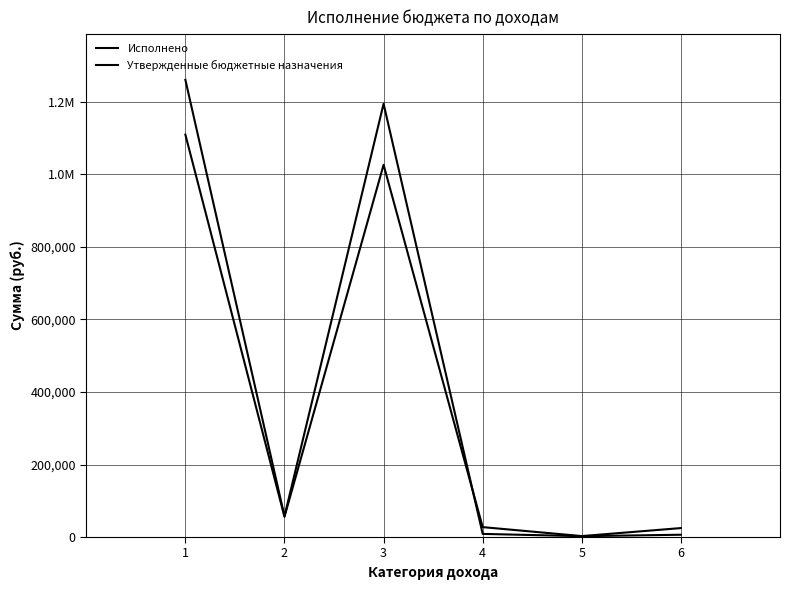

What is the highest value of the Утвержденные бюджетные назначения series?

1109800.0